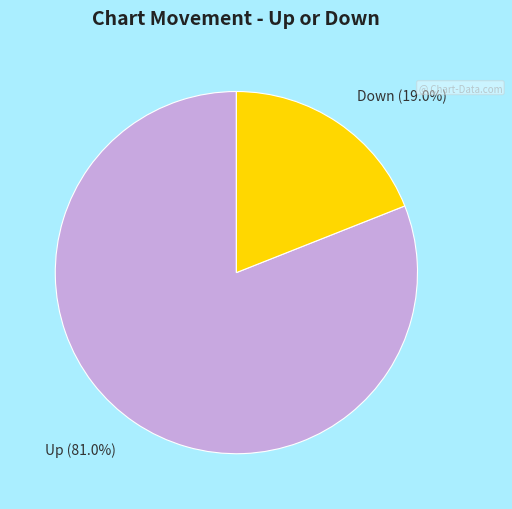

Does any single category account for the majority?

Yes